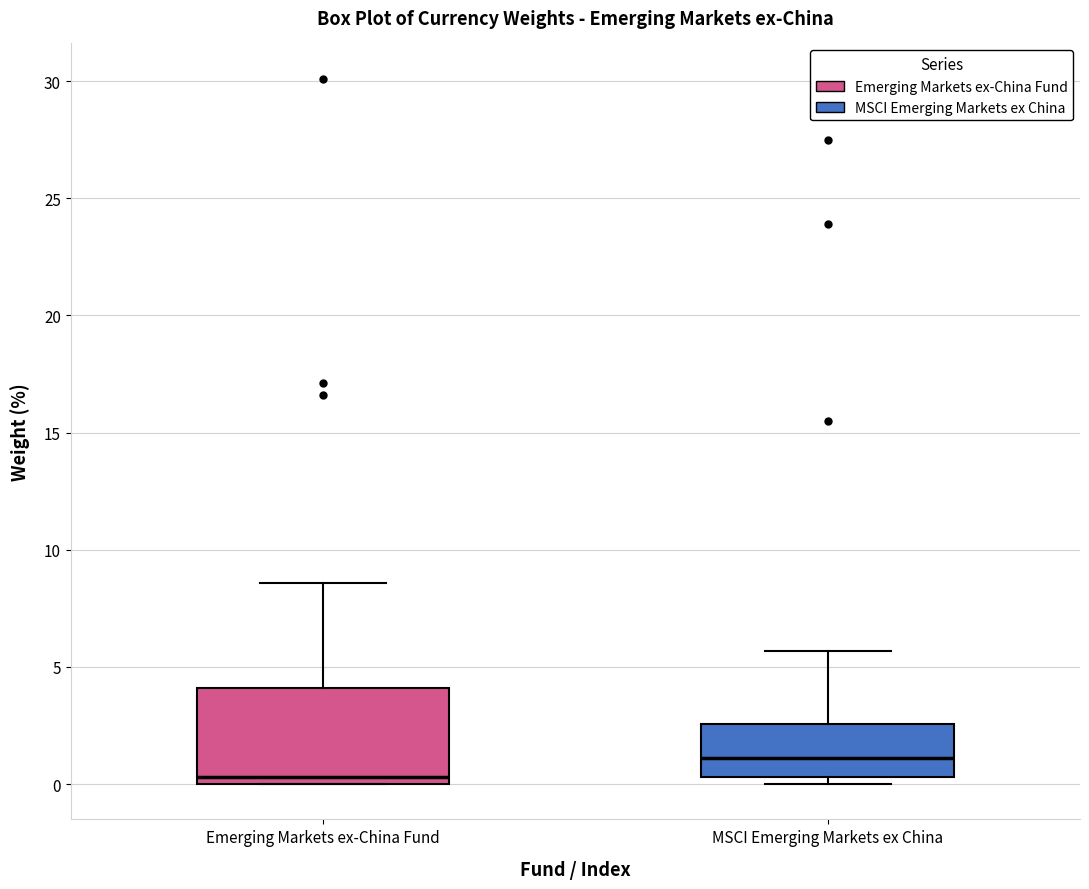

Where does the upper whisker of the box for Emerging Markets ex-China Fund end on the y-axis? The values are not printed on the chart, so give them approximately, as read against the axis.

8.5